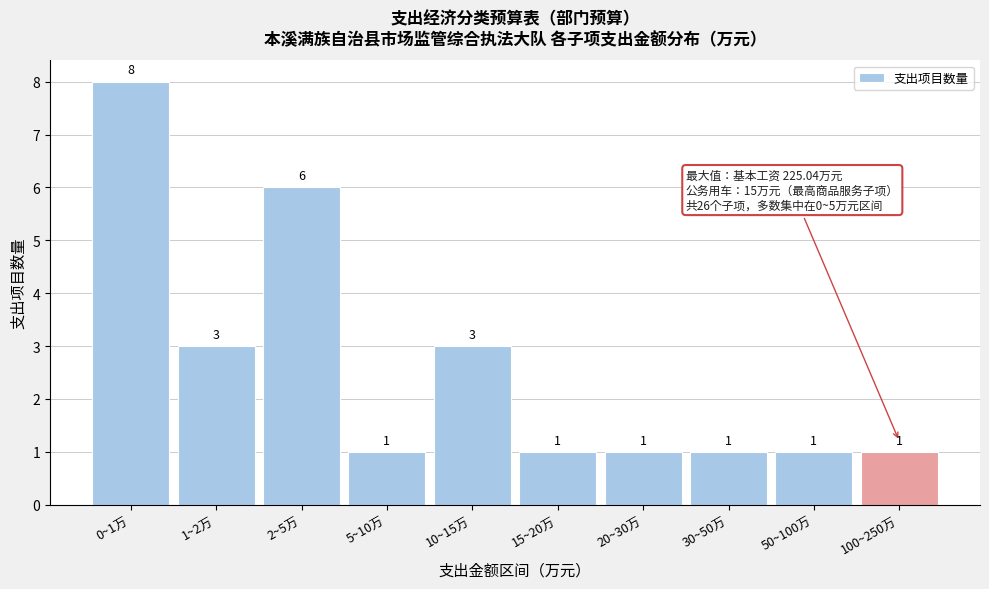

Reading left to right, what are all the values shown in this chart?

0~1万=8	1~2万=3	2~5万=6	5~10万=1	10~15万=3	15~20万=1	20~30万=1	30~50万=1	50~100万=1	100~250万=1